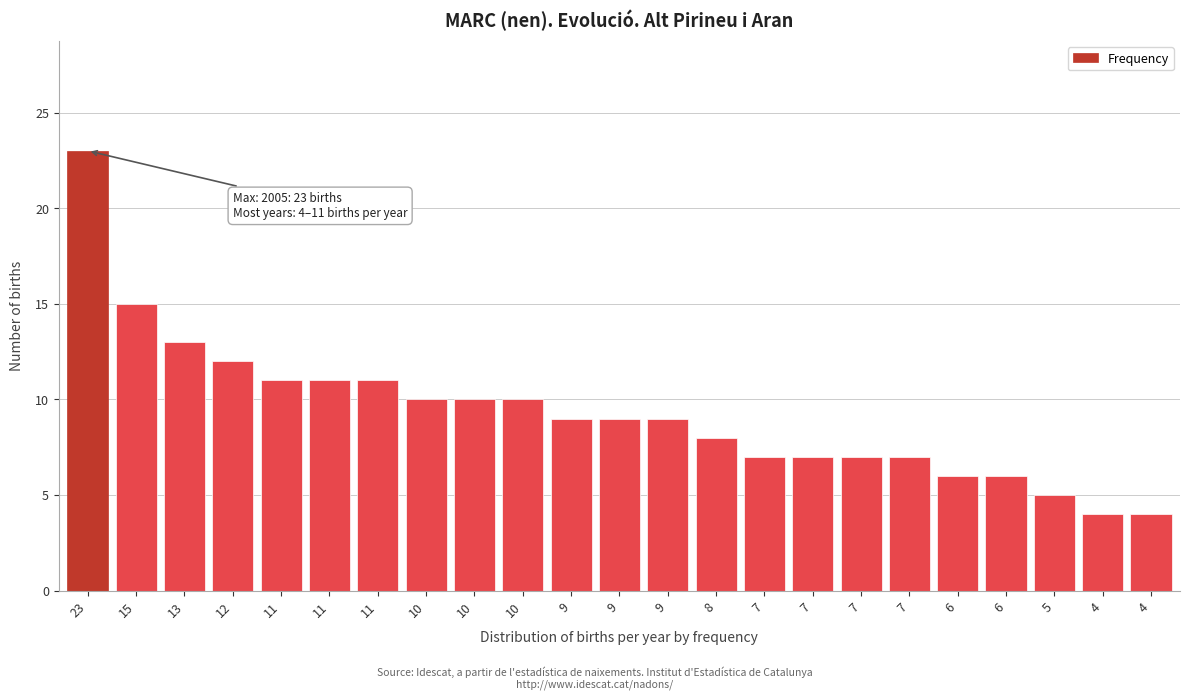

Does the chart contain any negative values?

No